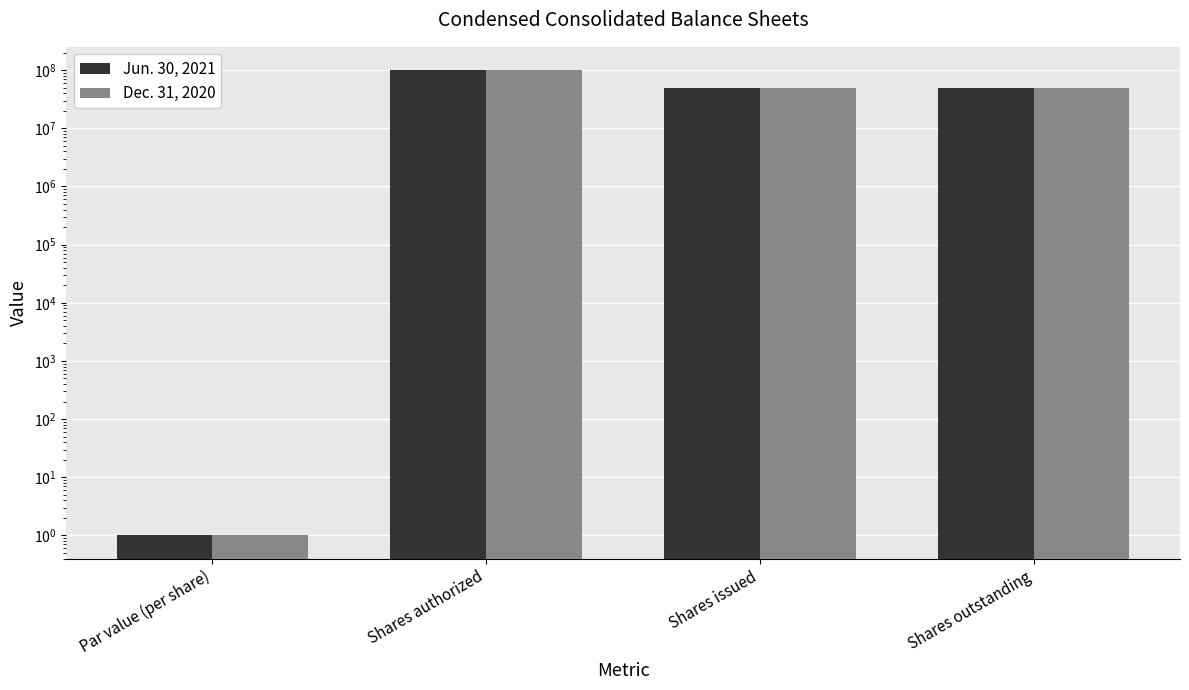

What is the sum of all Dec. 31, 2020 values?

199000001